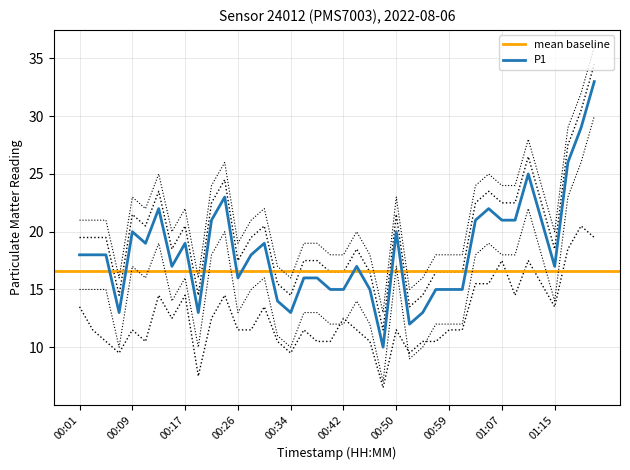

How many lines are shown in the chart?

2